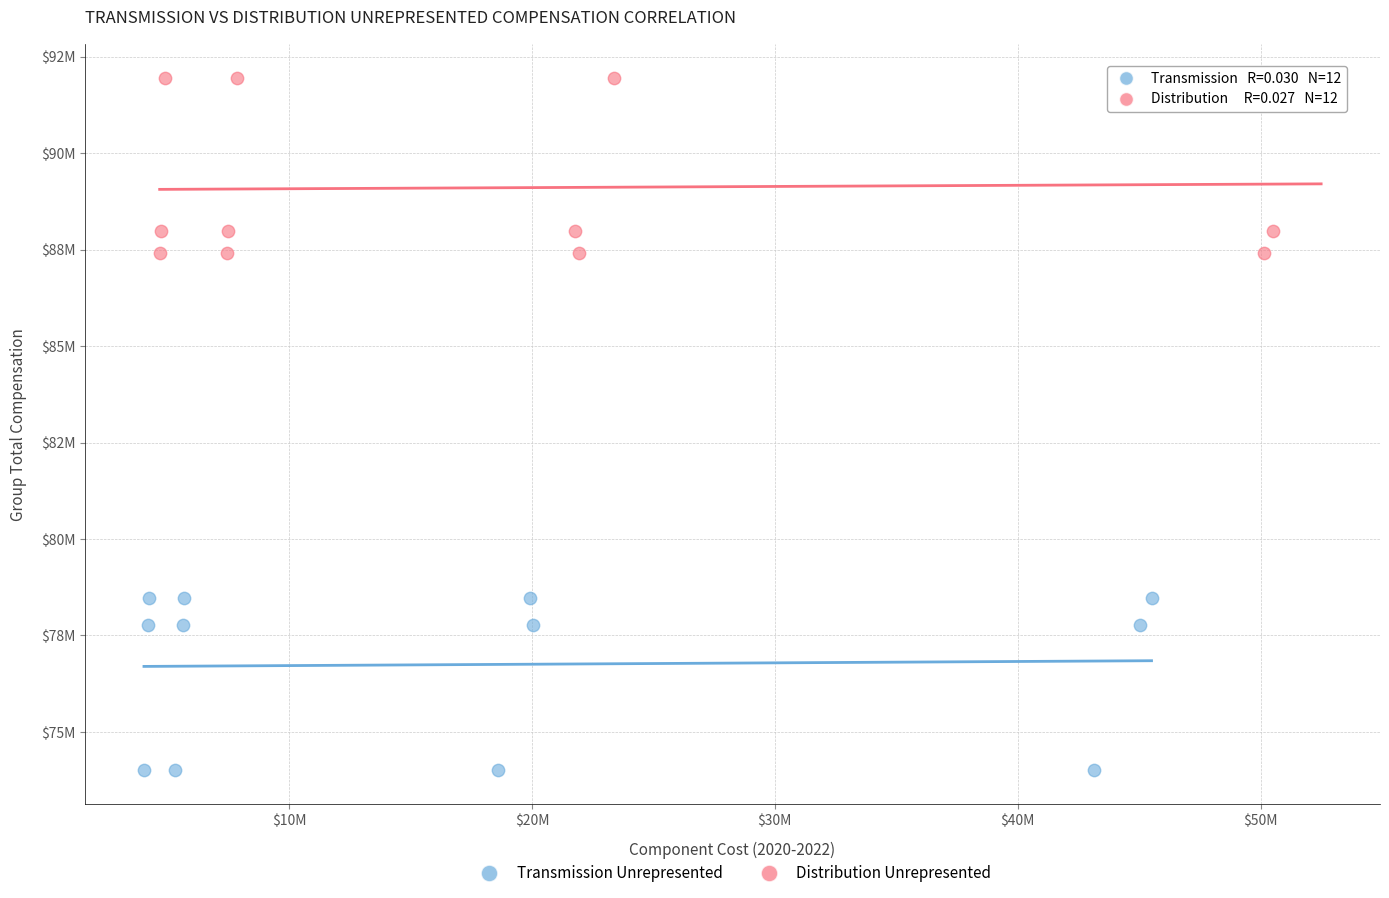

Which series contains the highest Y value?

Distribution Unrepresented